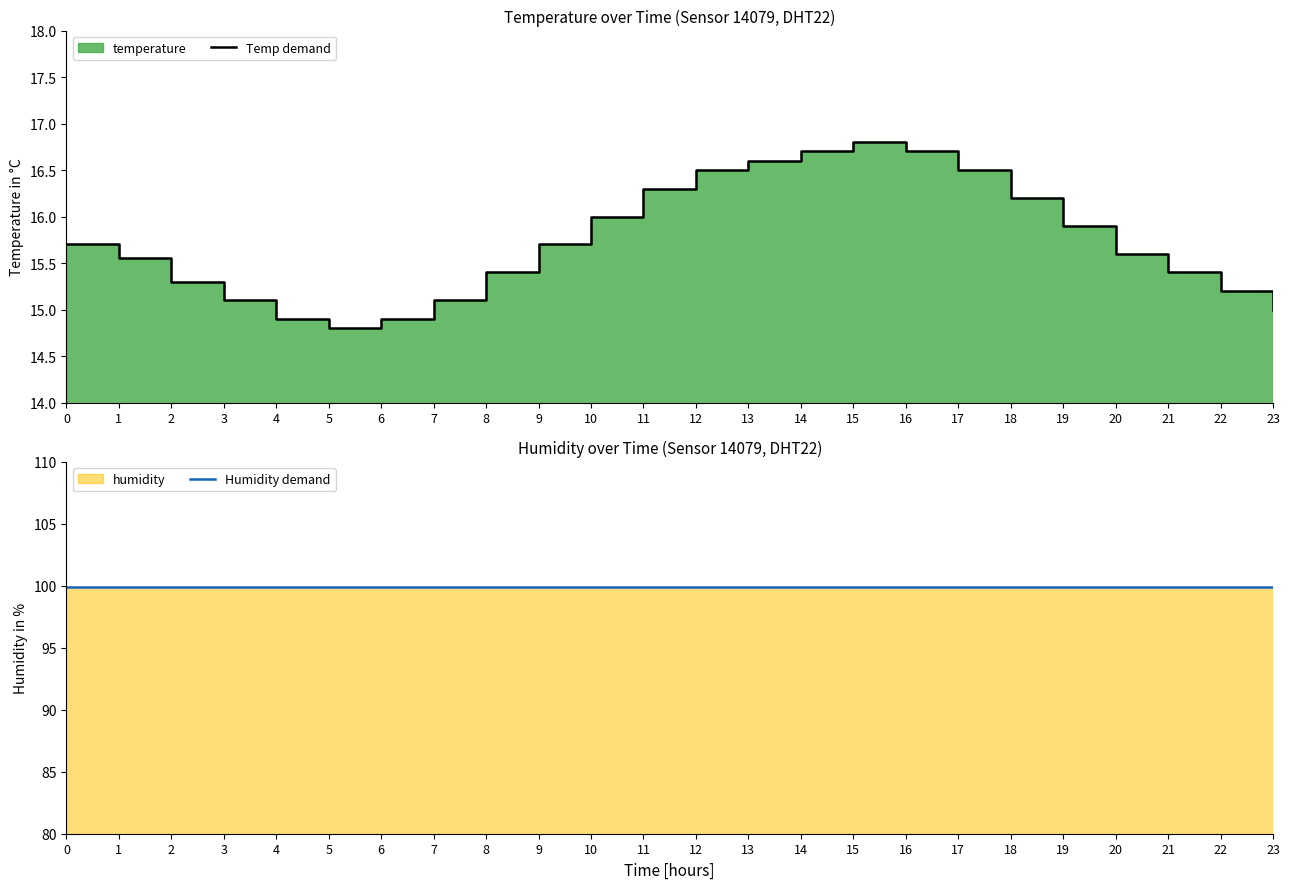

What is the total value across all series at 13?

116.5